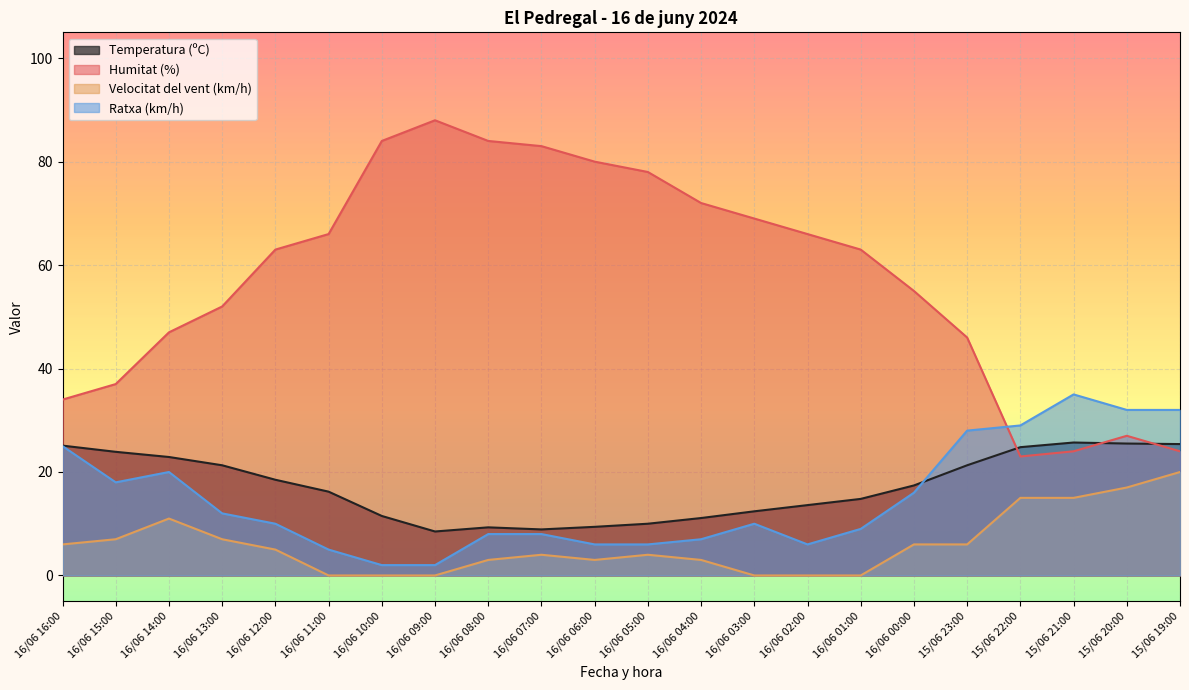

Does the chart display data point markers on the line(s)?

No